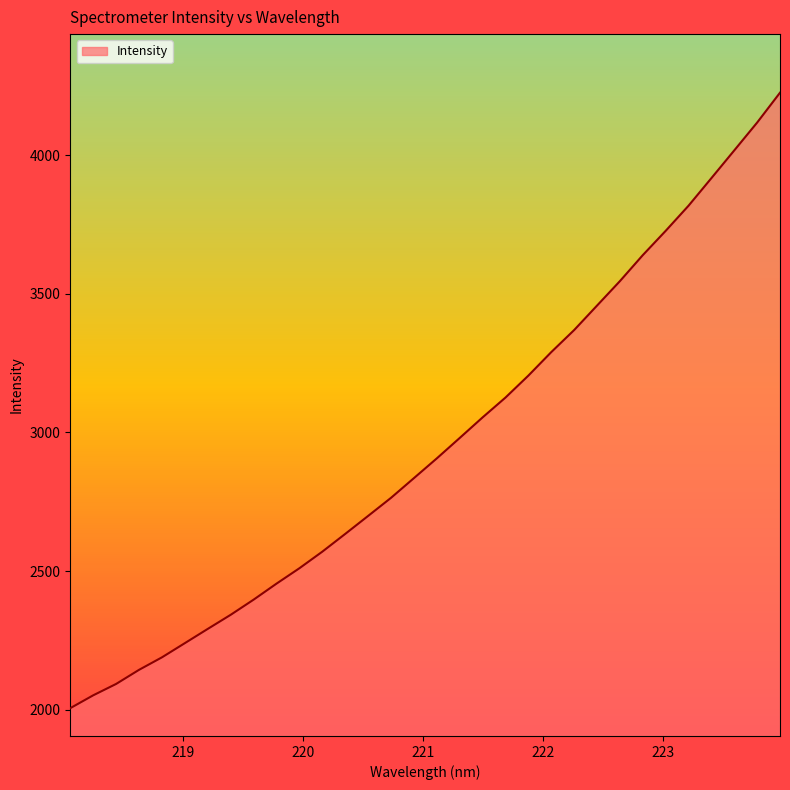

What is the difference between the maximum and minimum values?

2219.4